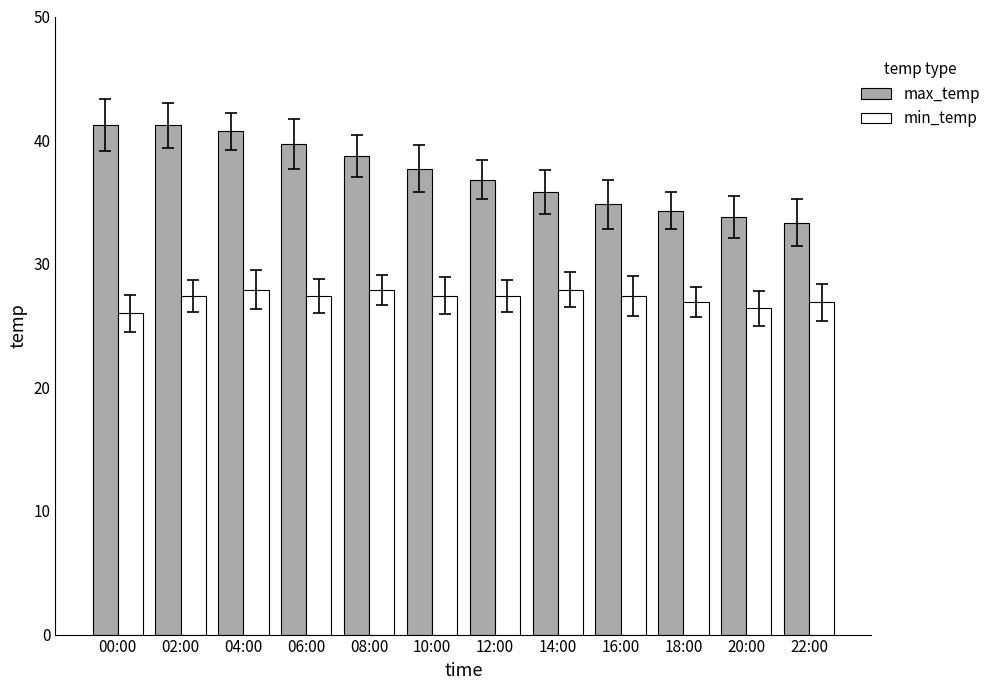

Count the number of data series in this chart.

2